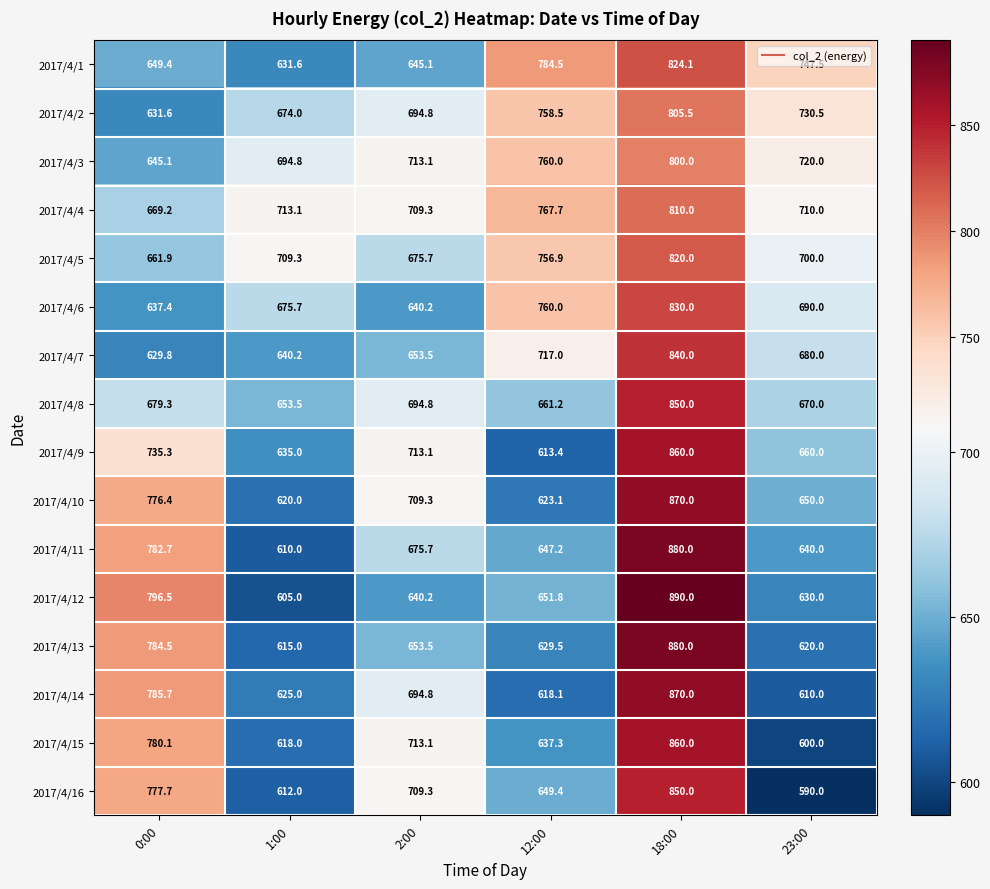

Which label corresponds to the smallest value in the chart?

23:00